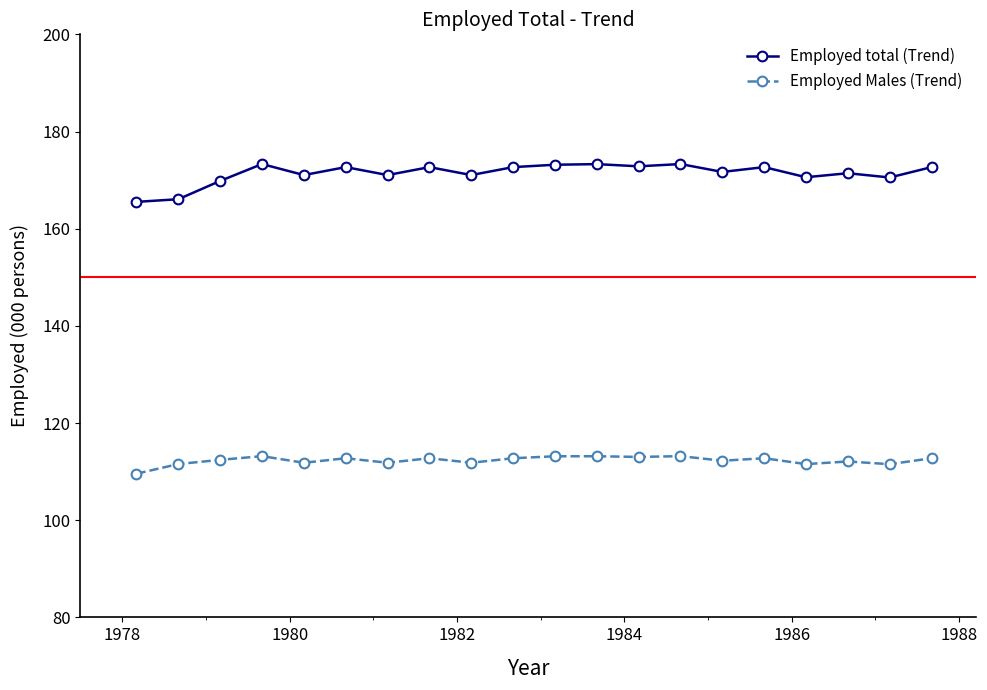

What are all the series names shown in the legend?

Employed total (Trend), Employed Males (Trend)